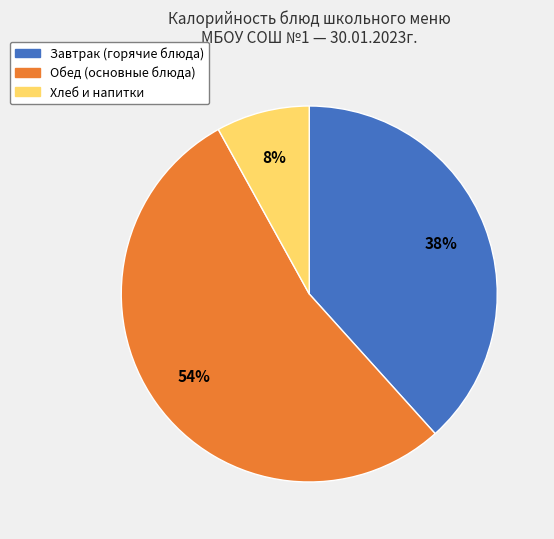

Is there a majority slice in this chart?

Yes